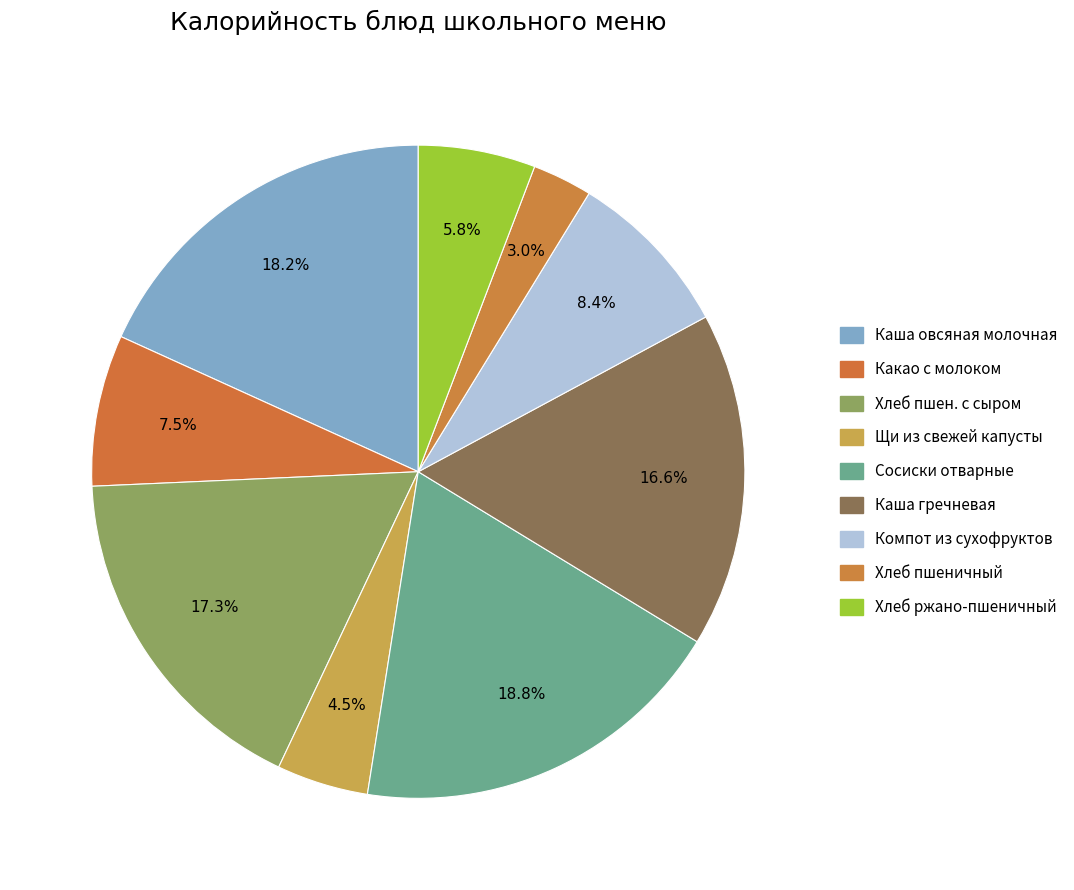

How many segments does this pie chart have?

9